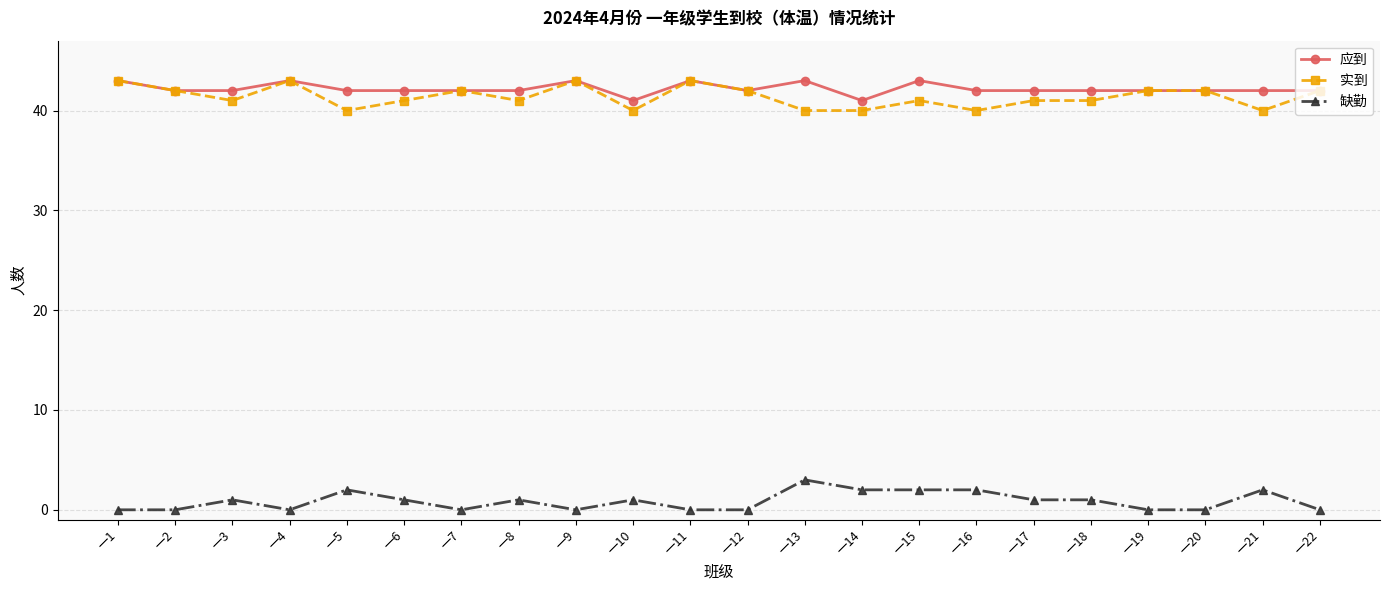

What is the spread (max minus min) of values at 一2?

42